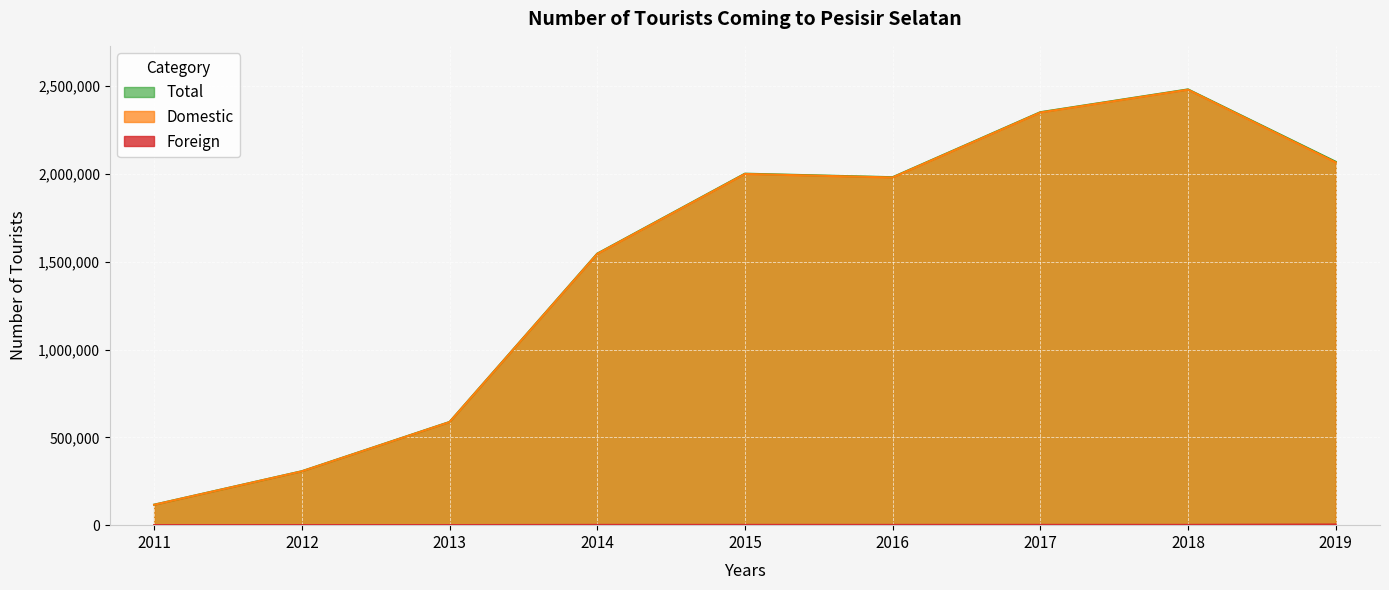

True or false: Domestic has a value of 2479841 at 2018.

True